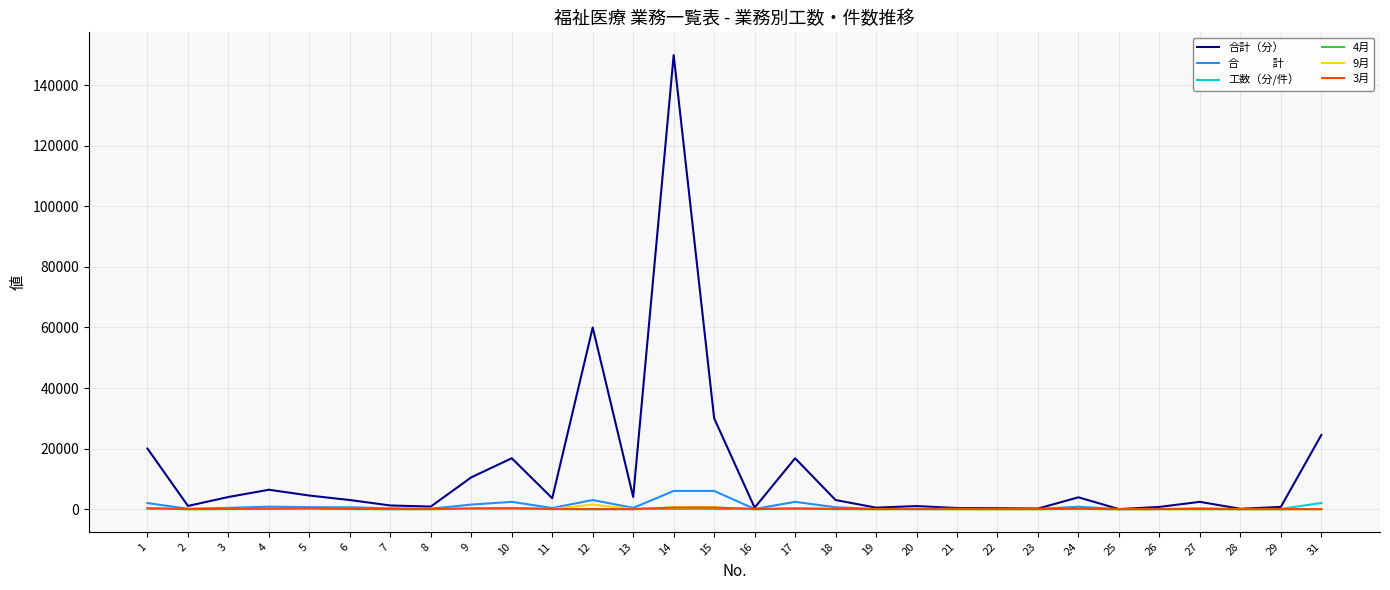

What is the greatest value displayed?

150000